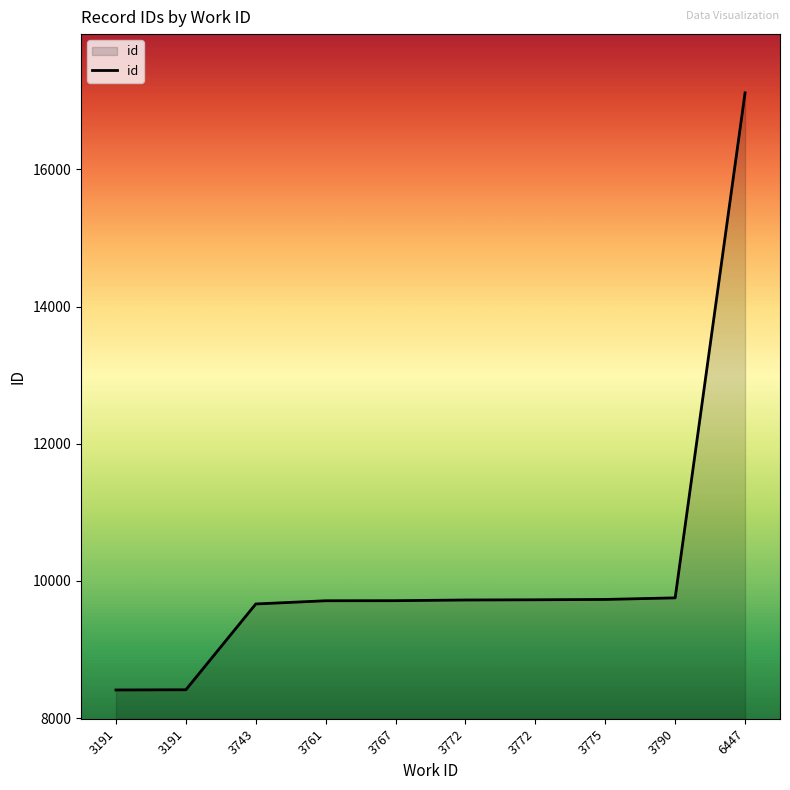

Rank the categories by value from lowest to highest.

3191, 3191, 3743, 3761, 3767, 3772, 3772, 3775, 3790, 6447